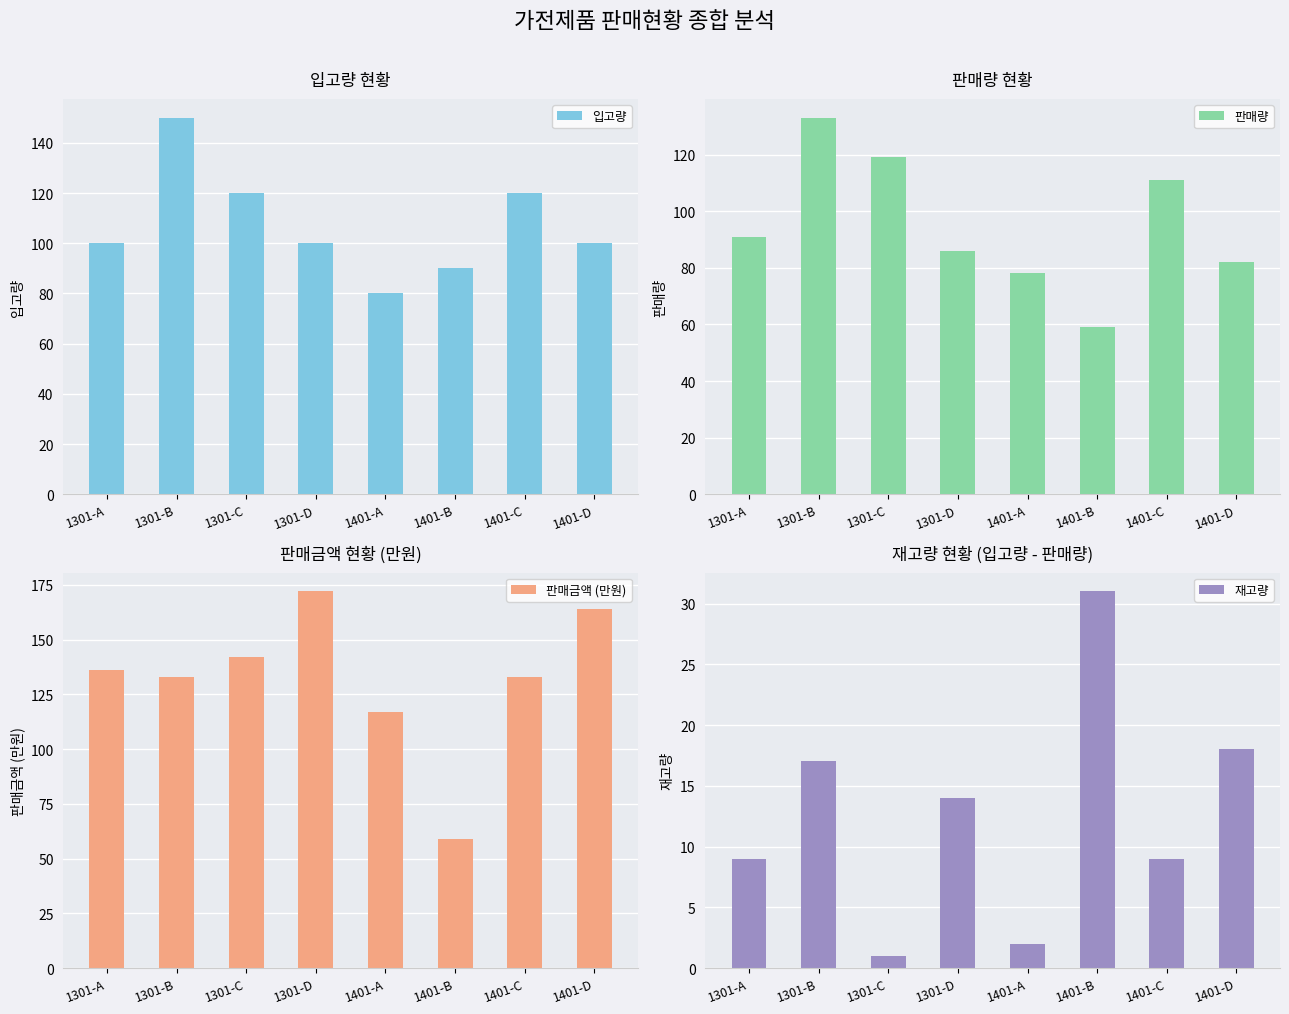

What is the label of the 1st bar from the right?

1401-D